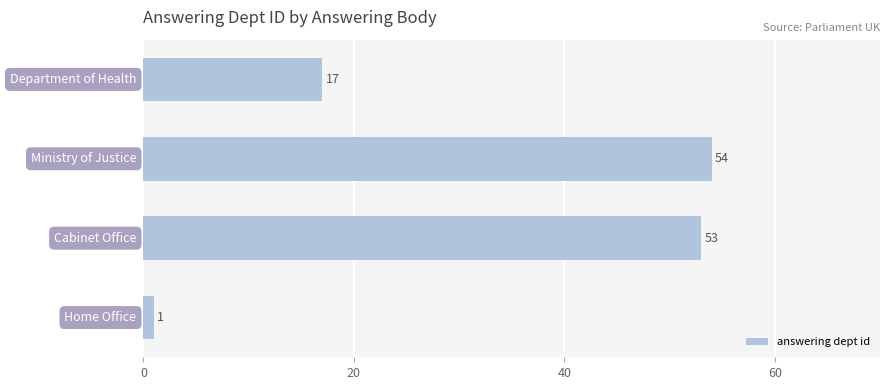

What is the average value?

31